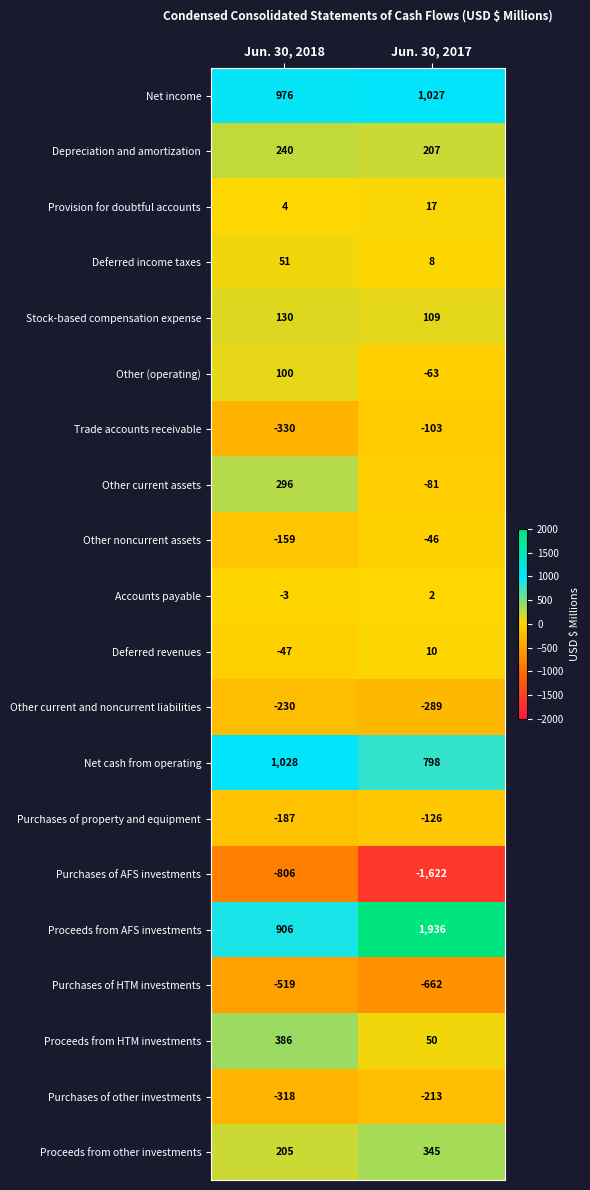

How many values in Deferred revenues are below zero?

1